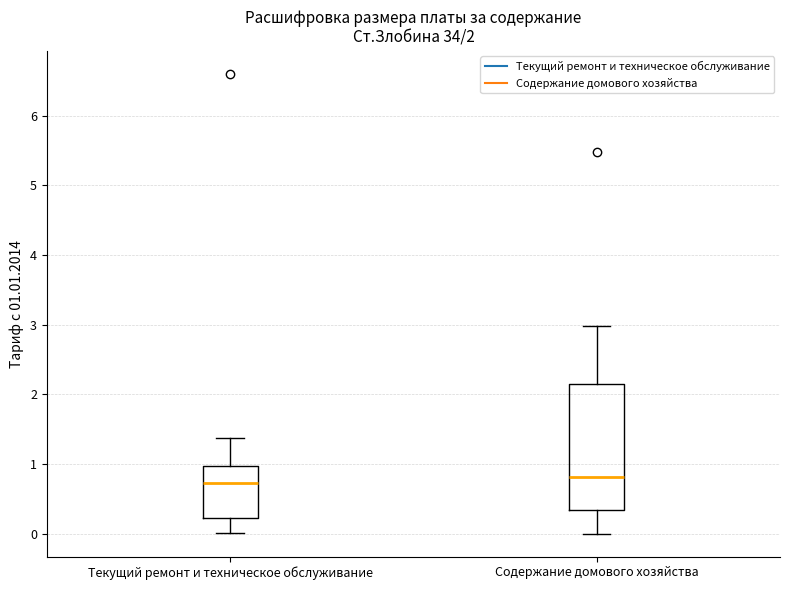

Which box is the tallest, from its lower edge to its upper edge?

Содержание домового хозяйства